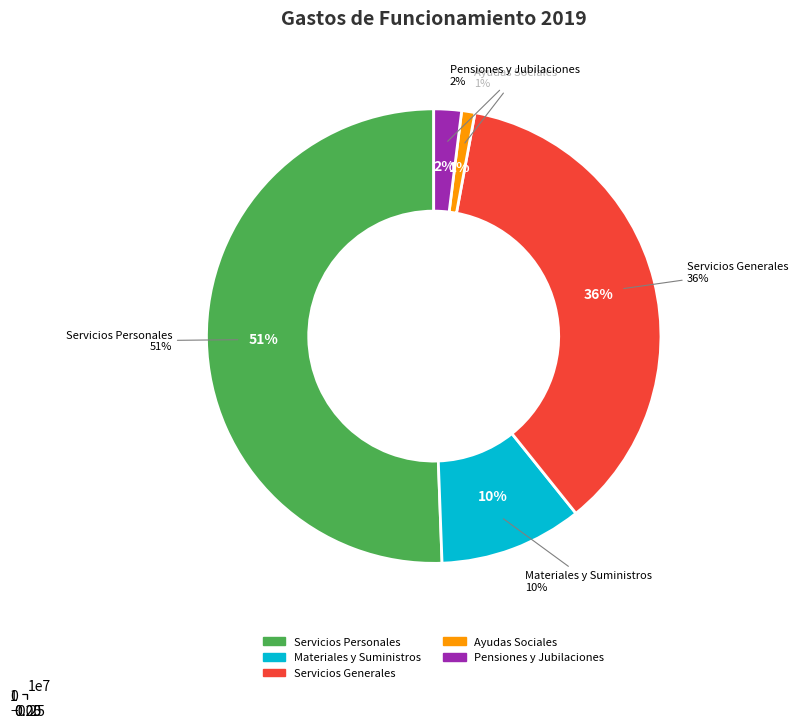

How many slices are in this pie chart?

5